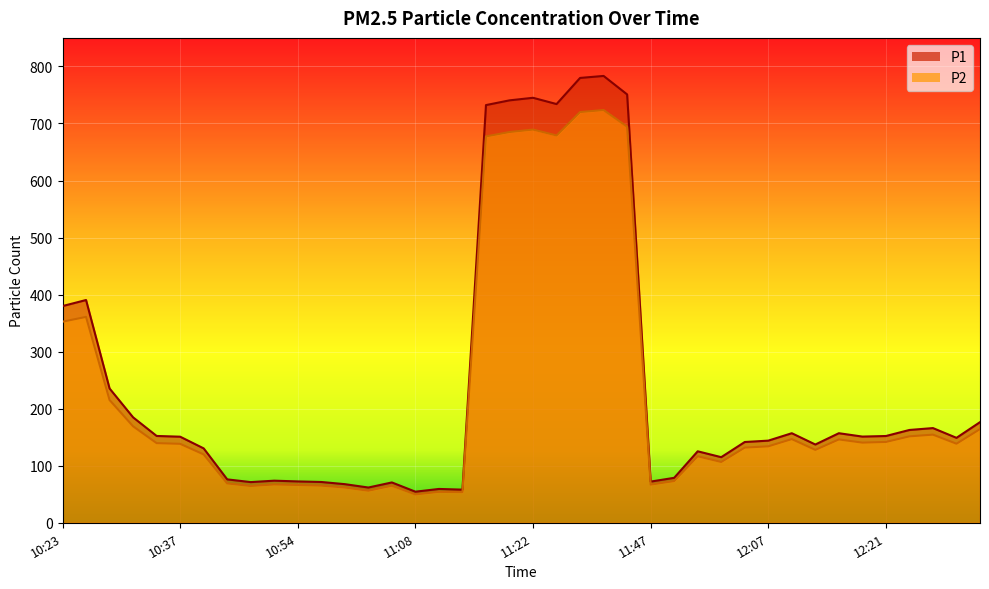

True or false: P1 and P2 intersect in this chart.

False